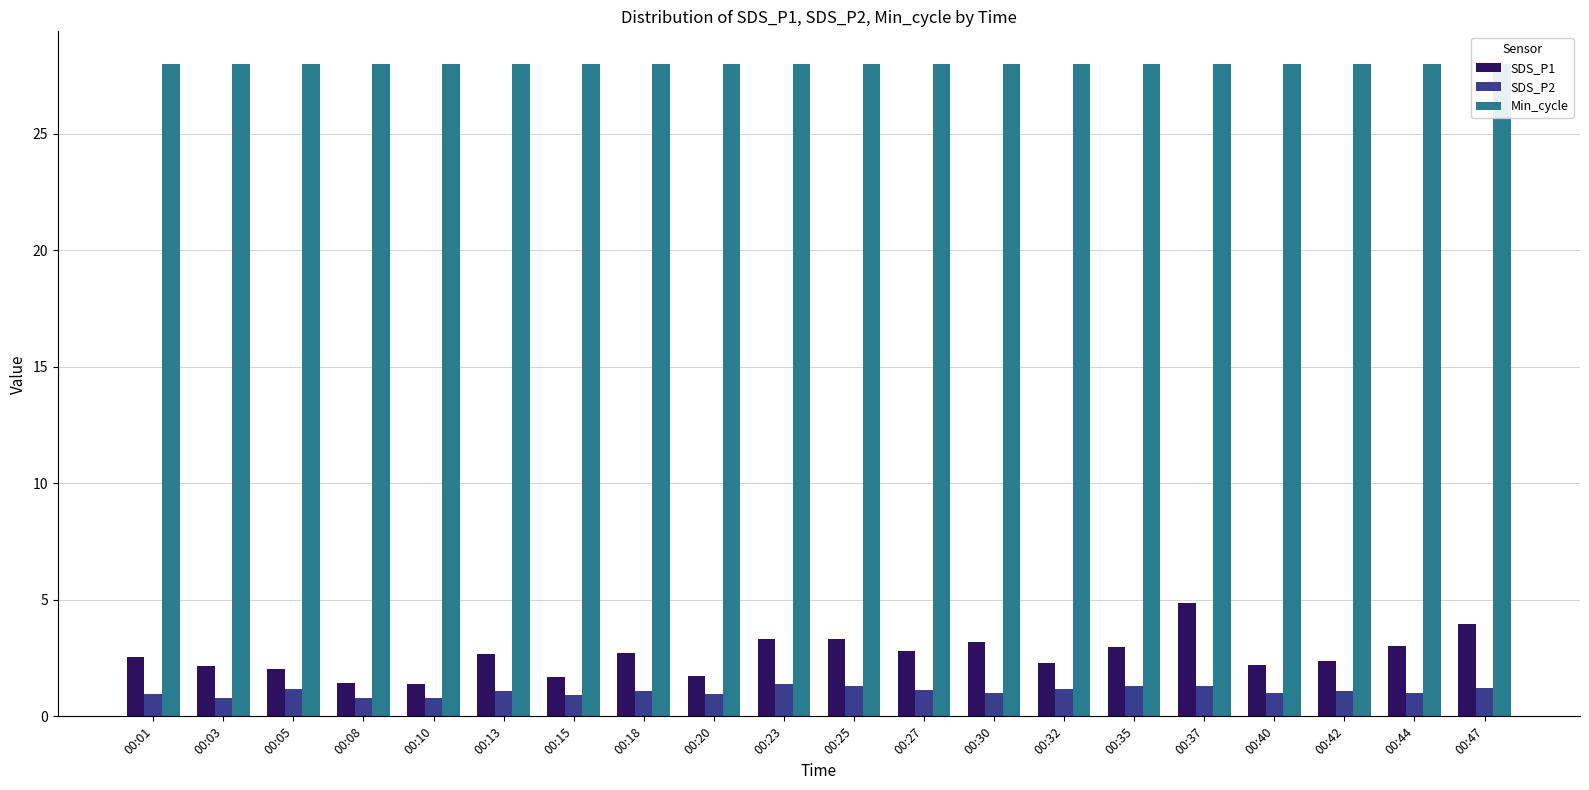

Reading left to right, list all the values displayed in this chart.

SDS_P1: 2.5	2.2	2.0	1.4	1.4	2.7	1.7	2.7	1.8	3.3	3.3	2.8	3.2	2.3	3.0	4.9	2.2	2.4	3.0	4.0
SDS_P2: 1.0	0.8	1.2	0.8	0.8	1.1	0.9	1.1	1.0	1.4	1.3	1.1	1.0	1.2	1.3	1.3	1.0	1.1	1.0	1.2
Min_cycle: 28.0	28.0	28.0	28.0	28.0	28.0	28.0	28.0	28.0	28.0	28.0	28.0	28.0	28.0	28.0	28.0	28.0	28.0	28.0	28.0